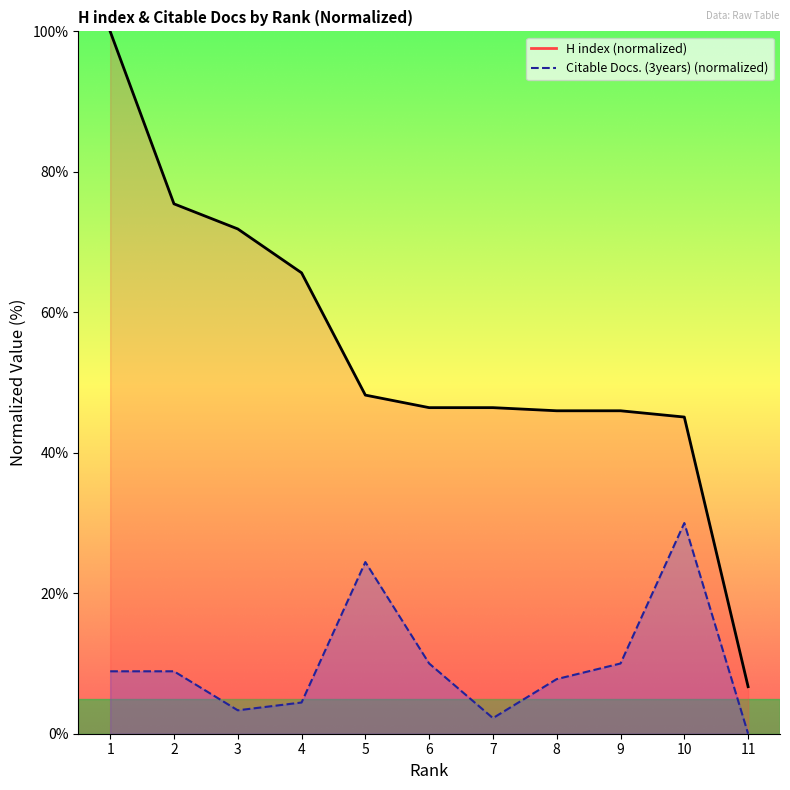

At which category is the sum across all series the highest?

1